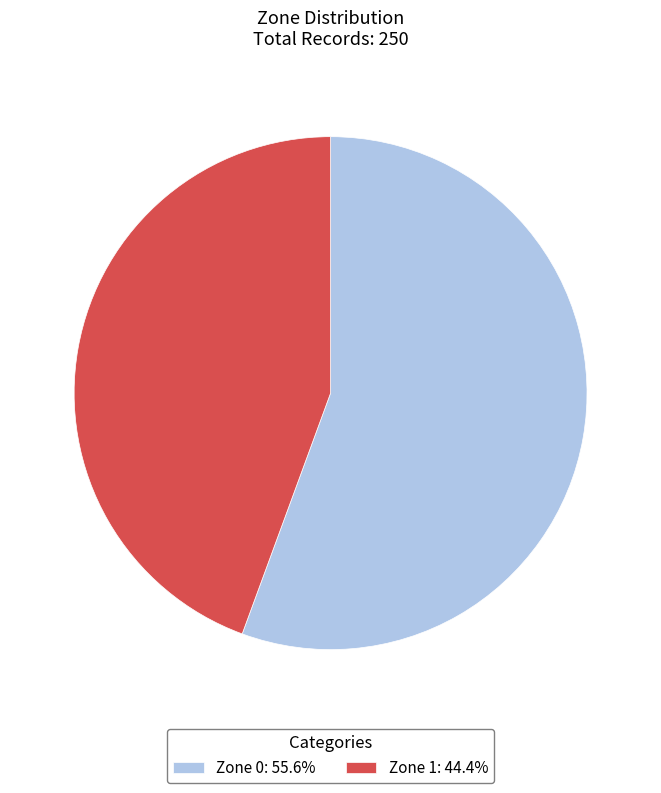

Count the number of slices in the pie.

2